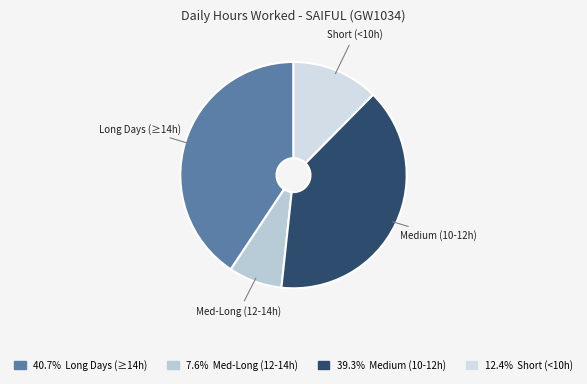

What is the smallest slice in the pie chart?

Med-Long (12-14h)